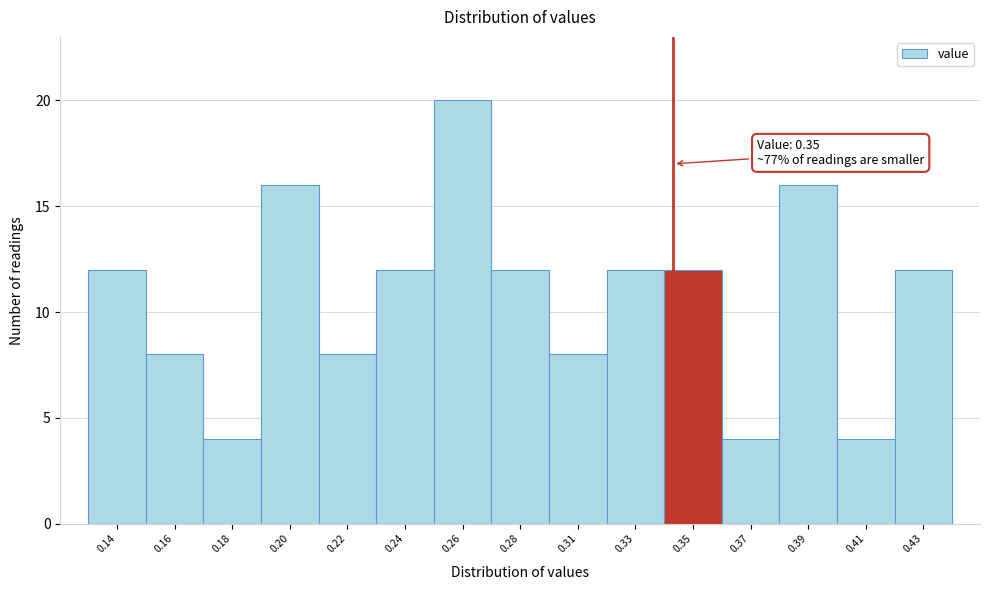

Reading left to right, transcribe all the data shown in this chart.

0.14=12	0.16=8	0.18=4	0.20=16	0.22=8	0.24=12	0.26=20	0.28=12	0.31=8	0.33=12	0.35=12	0.37=4	0.39=16	0.41=4	0.43=12